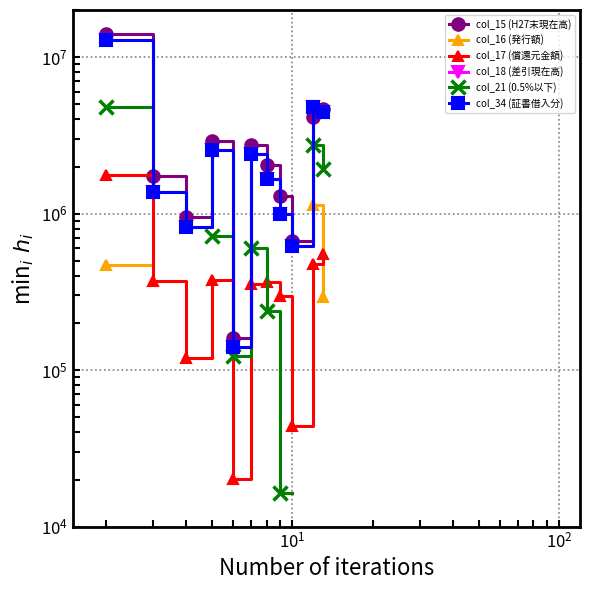

Is the value of col_17 (償還元金額) at 7 greater than the value of col_34 (証書借入分) at 7?

No